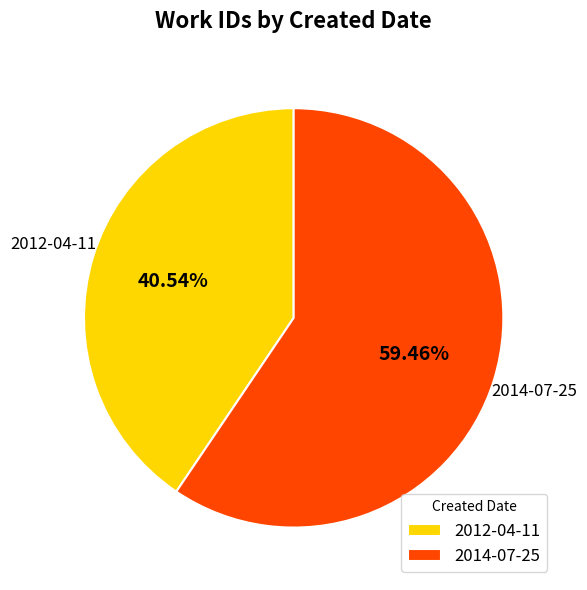

Combined, do 2012-04-11 and 2014-07-25 account for over 50%?

Yes